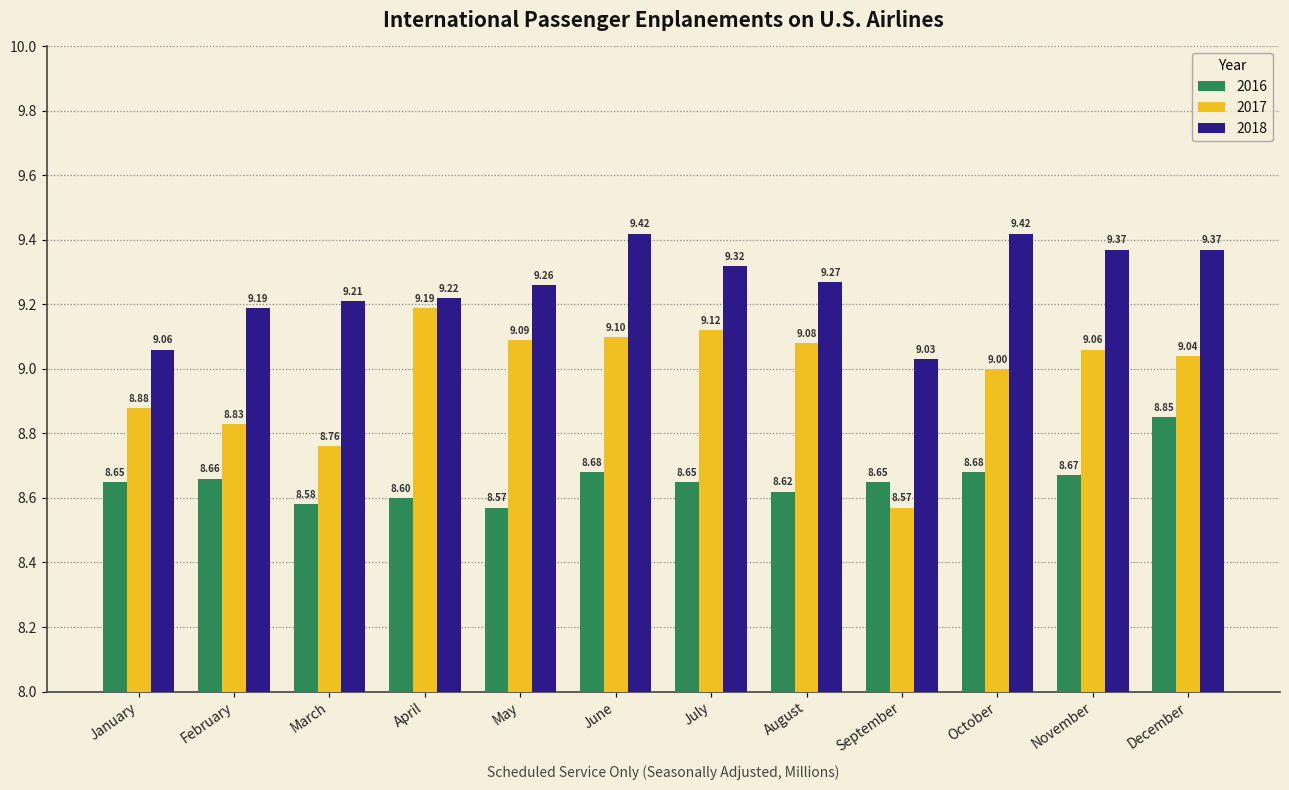

How many series are shown in this chart?

3